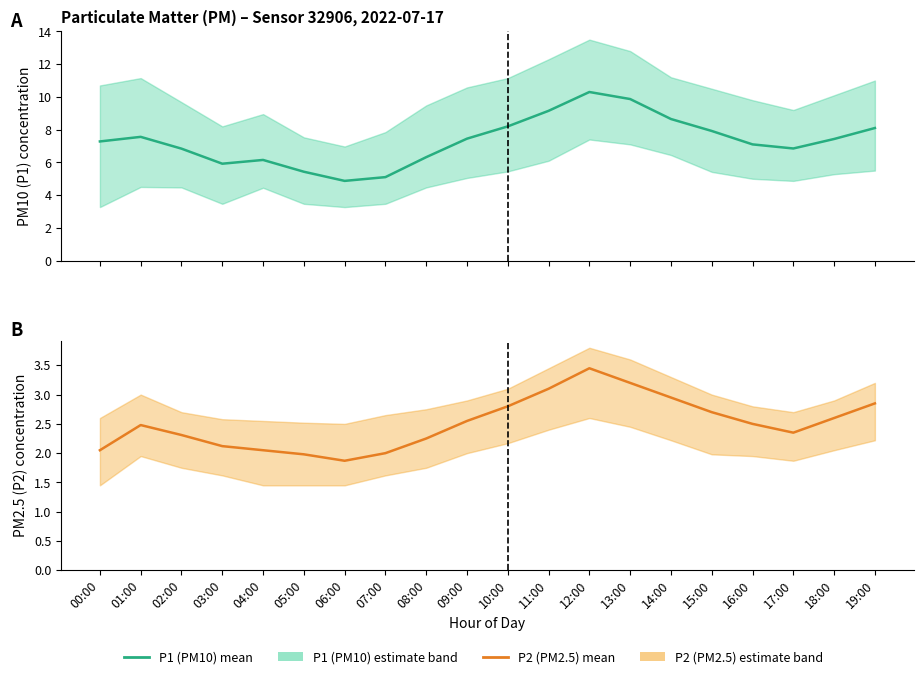

True or false: P2 (PM2.5) mean has more than 2 interior local peaks.

False